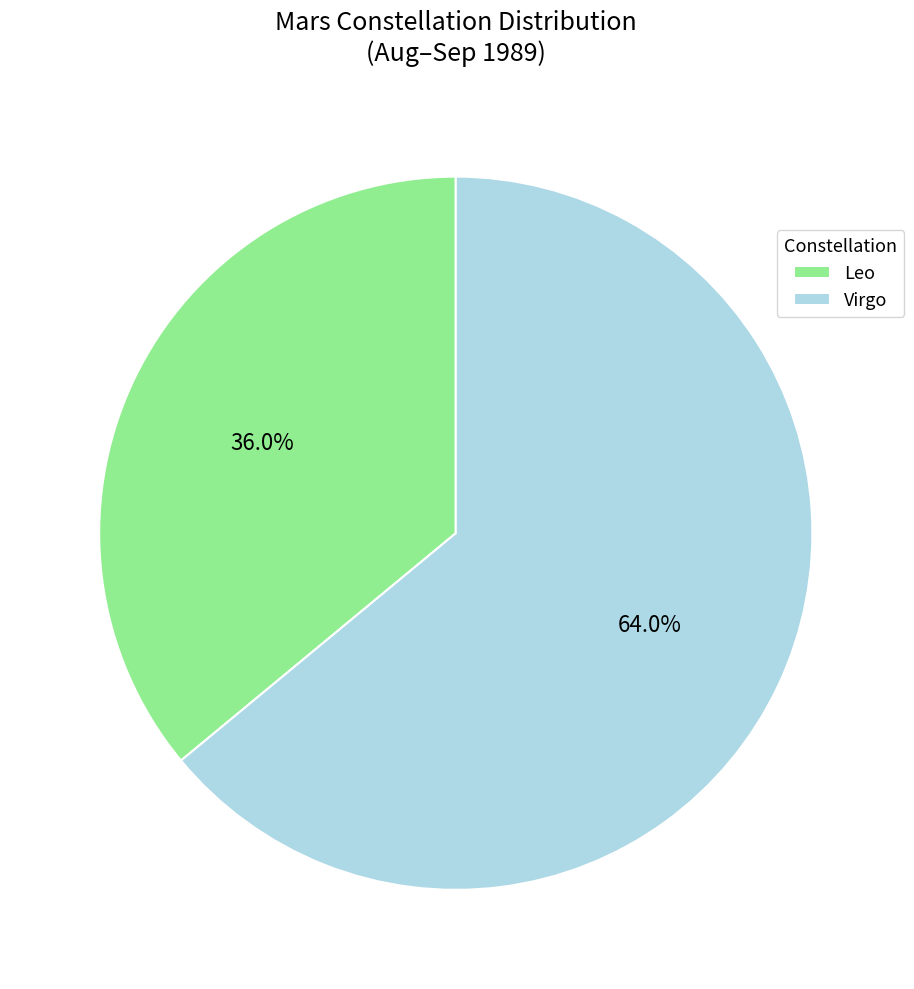

Count the number of slices in the pie.

2